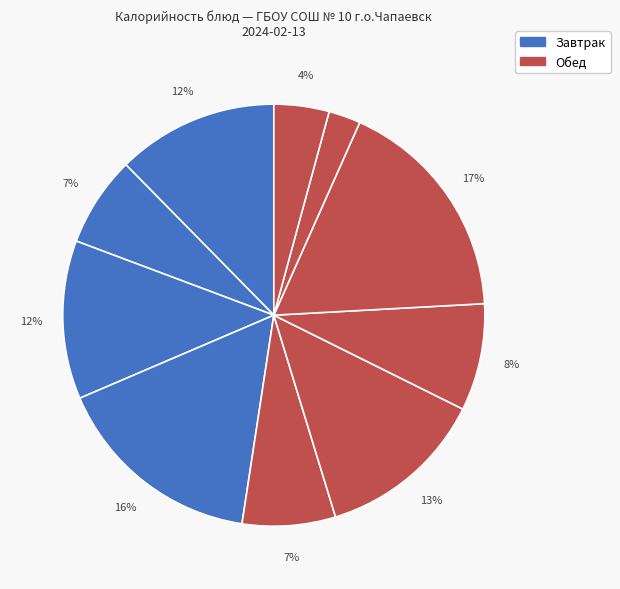

To the nearest percent, what is the difference between the largest and smallest slice percentages?

15%